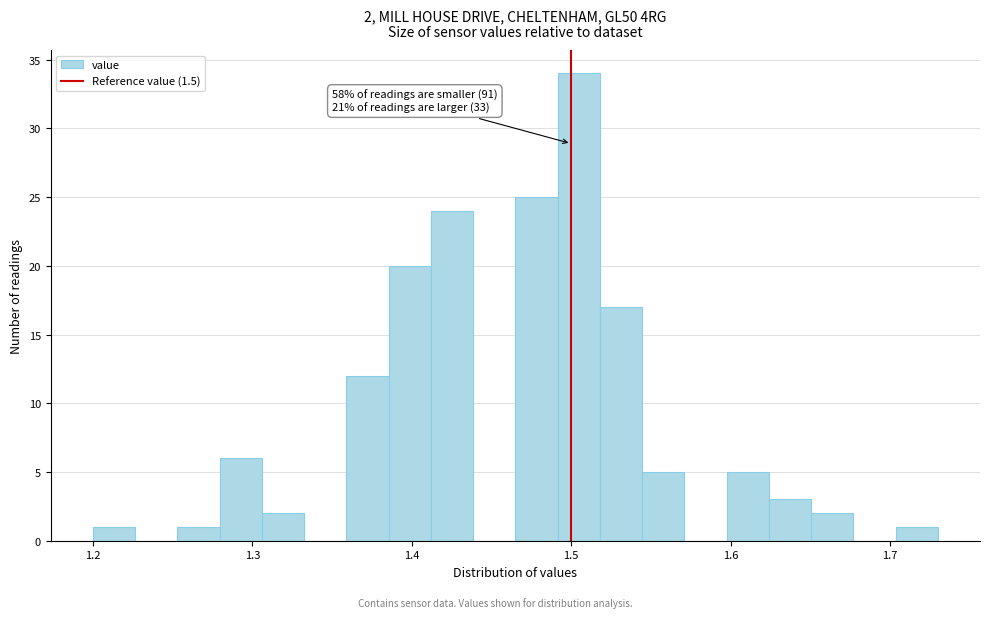

Around what value on the x-axis is the tallest bar? Give the approximate position of its centre, as read against the axis.

1.50